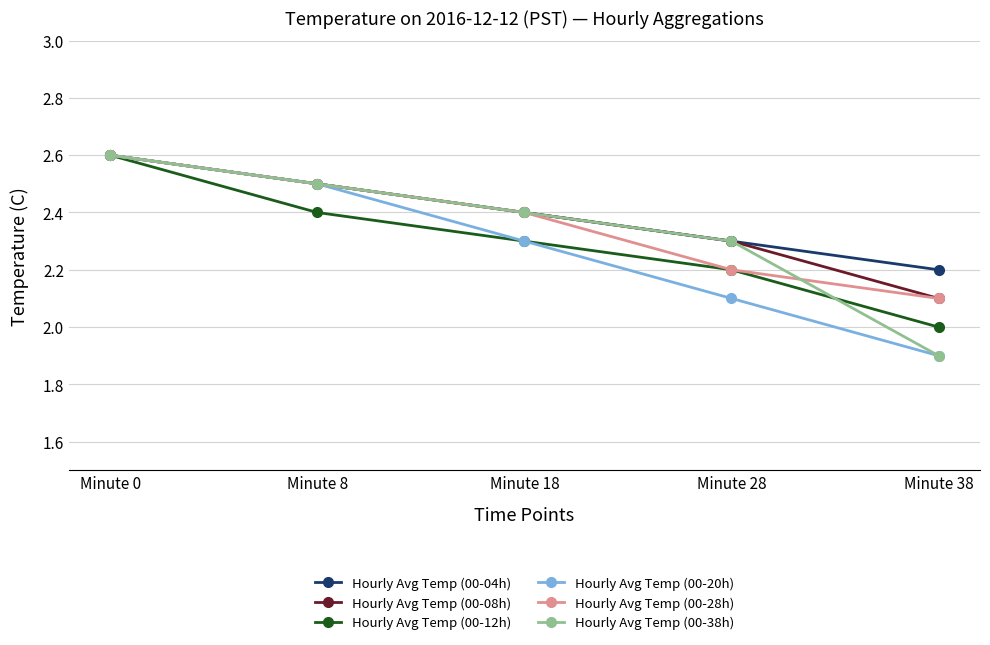

What is the smallest value displayed?

1.9